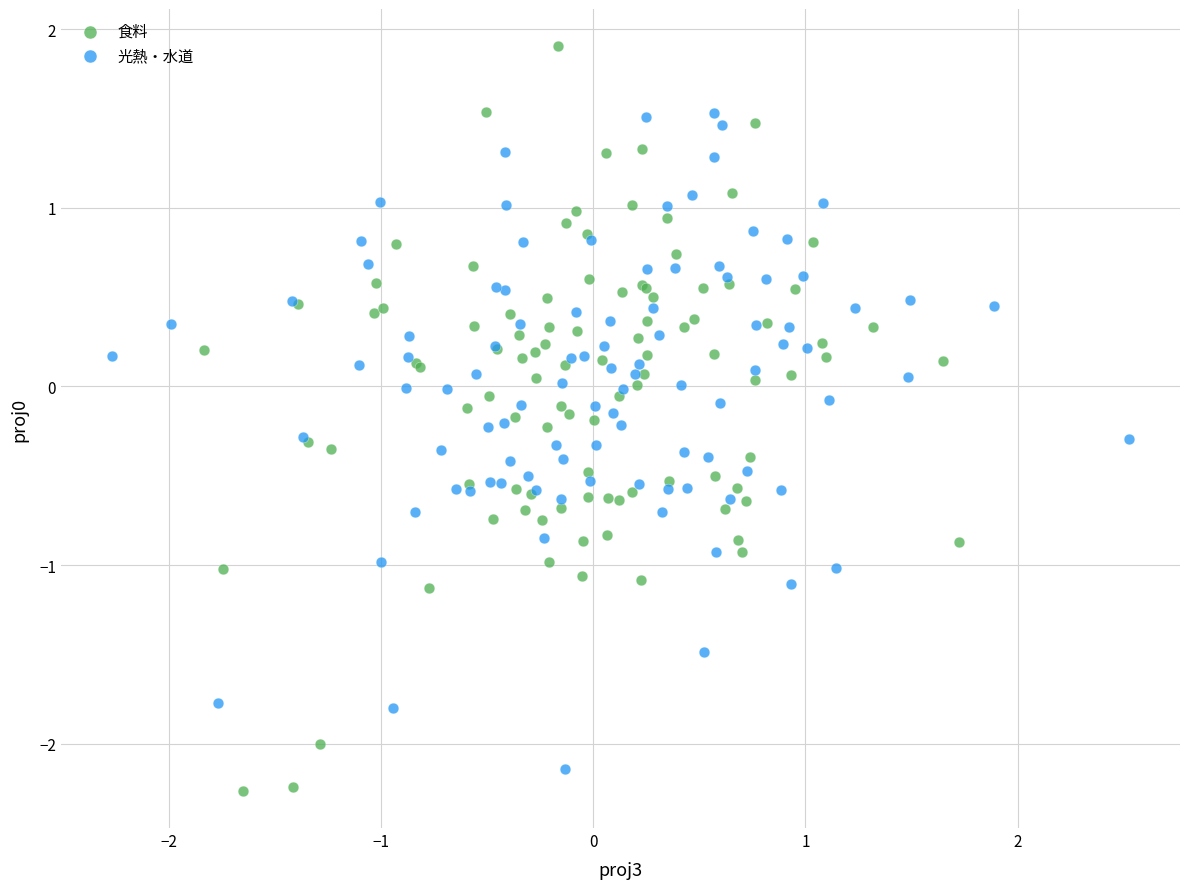

Which series has the largest Y range (max minus min)?

食料